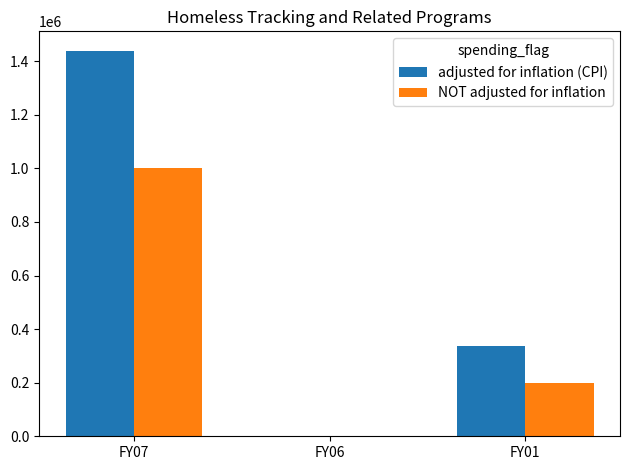

Does the chart contain stacked bars?

No